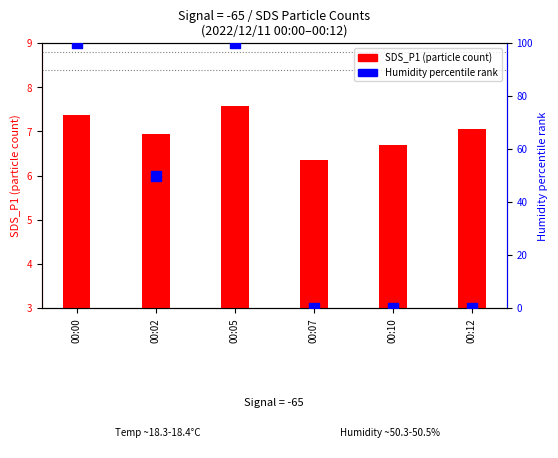

Which series has the largest total across all categories?

Humidity % rank